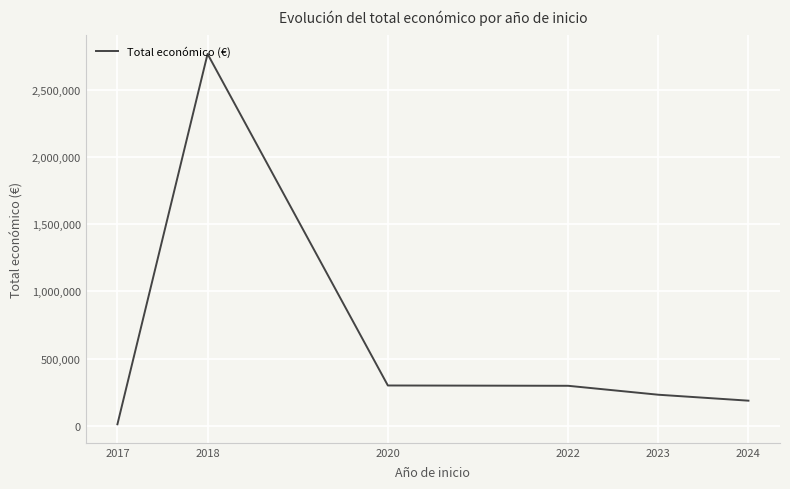

The chart shows a value of 57965.3 at 2024. True or false?

False